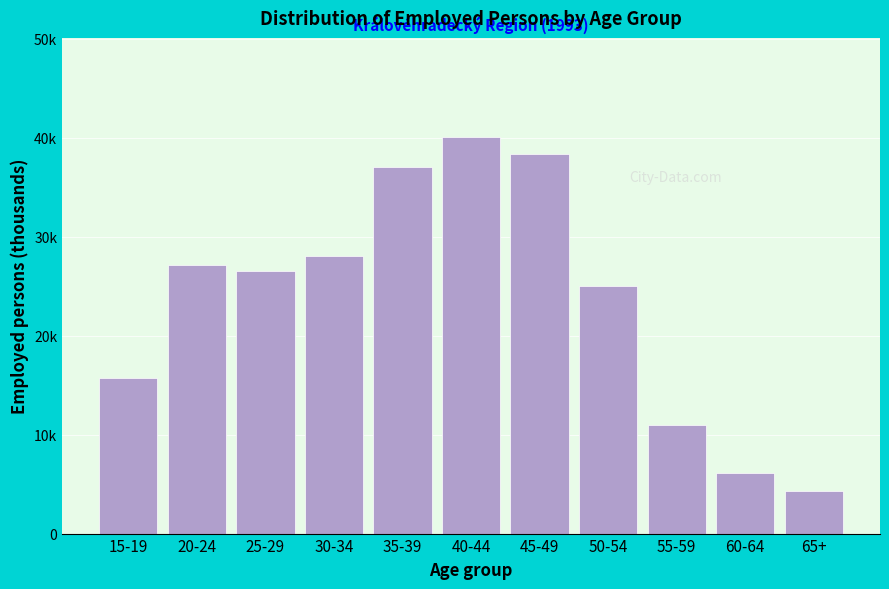

Are the bars horizontal?

No